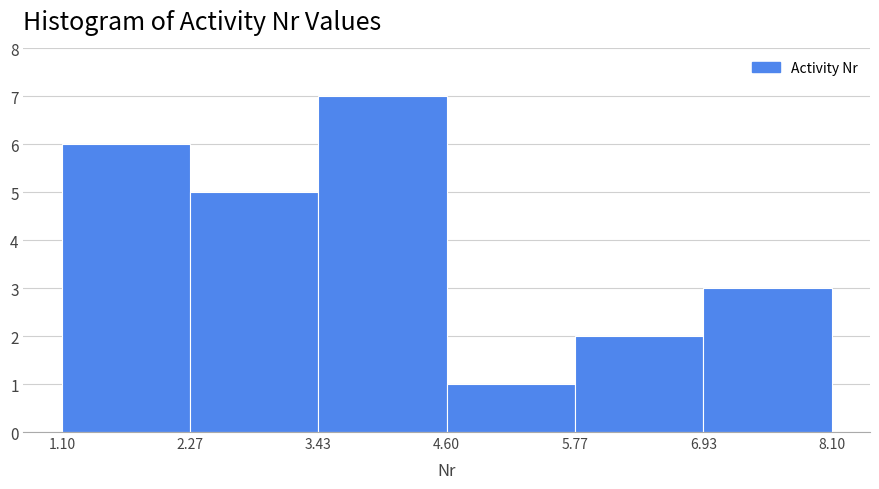

Reading left to right, transcribe this chart: for each bar, give the range it covers on the x-axis and its height. The values are not printed on the chart, so give them approximately, as read against the axis.

1.10 to 2.27: 6
2.27 to 3.43: 5
3.43 to 4.60: 7
4.60 to 5.77: 1
5.77 to 6.93: 2
6.93 to 8.10: 3